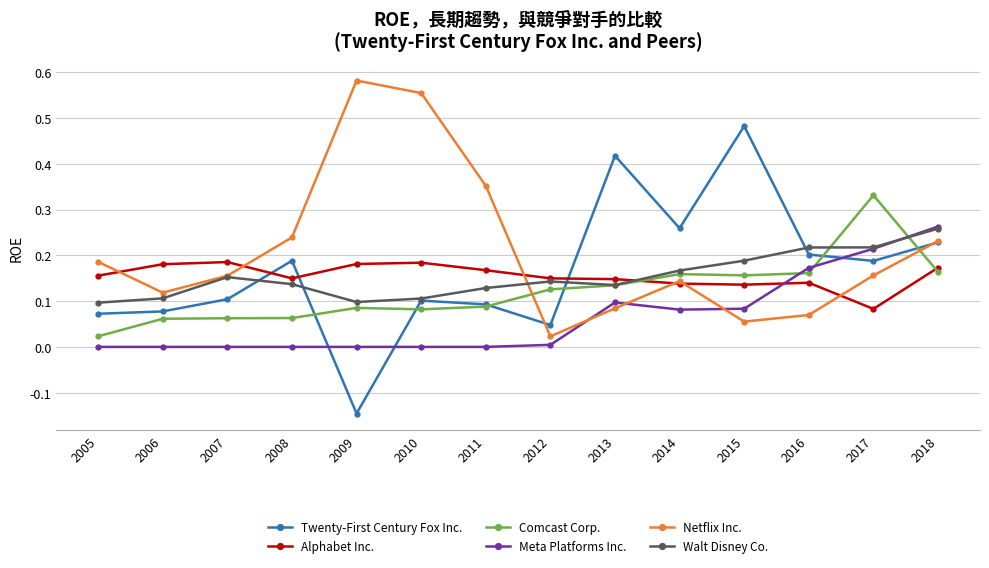

At which category does Twenty-First Century Fox Inc. reach its first local peak?

2008